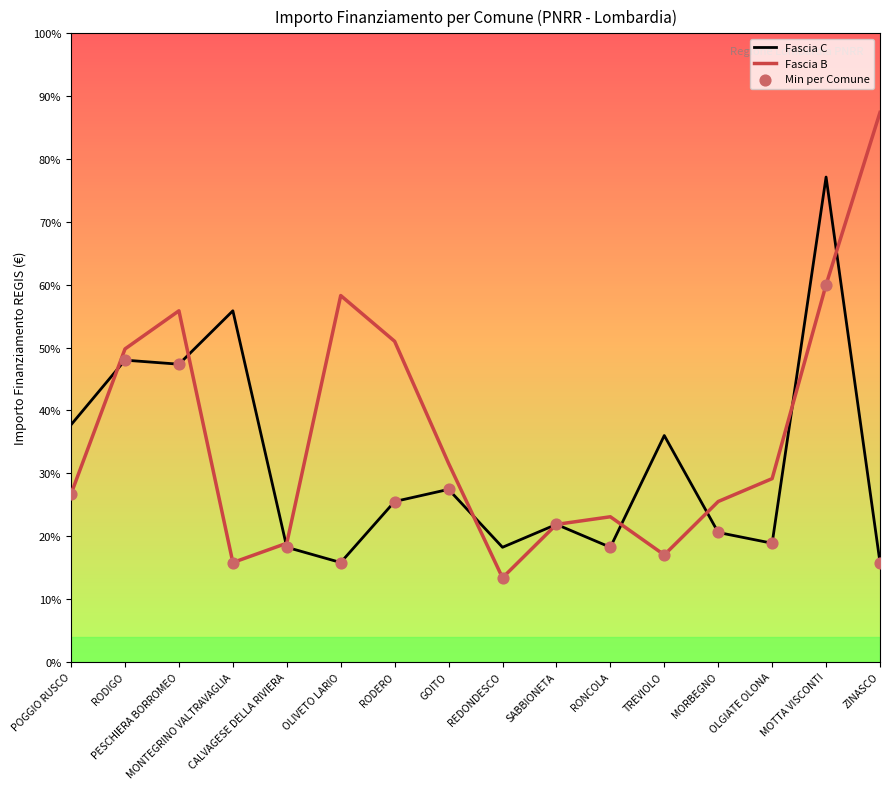

Which series contains the highest Y value?

Fascia B